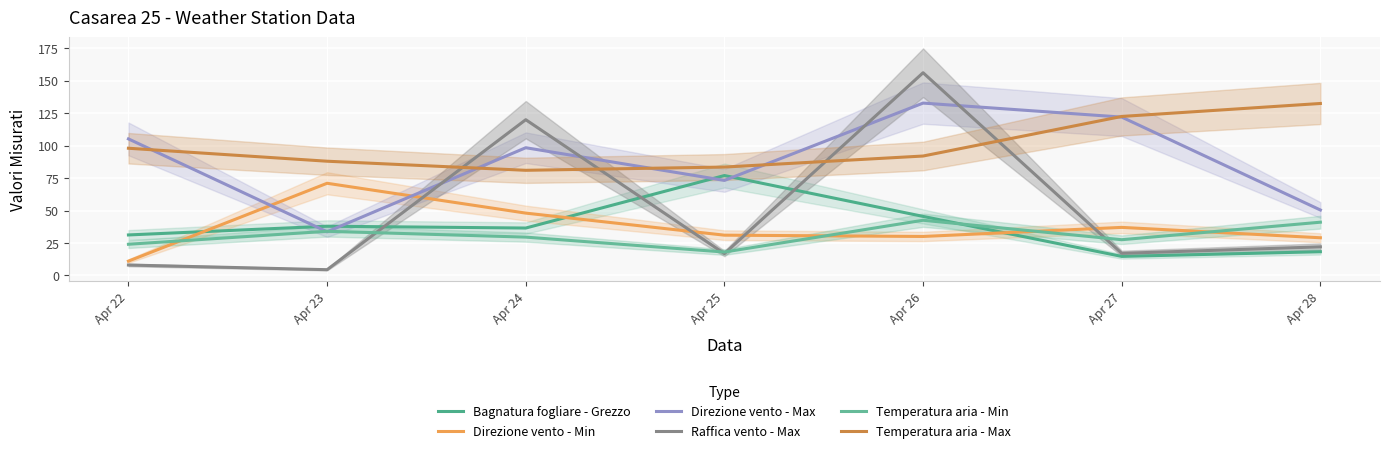

Reading left to right, extract all data points from this chart.

Bagnatura fogliare - Grezzo: 31.2	37.9	36.5	77.0	45.5	14.6	18.2
Direzione vento - Min: 11.0	71.0	48.0	31.0	30.0	37.0	29.0
Direzione vento - Max: 105.2	33.6	98.4	73.2	132.8	122.0	50.4
Raffica vento - Max: 8.0	4.4	120.0	16.8	156.2	17.0	22.0
Temperatura aria - Min: 24.0	34.0	29.5	18.0	42.5	27.5	41.0
Temperatura aria - Max: 98.0	88.0	81.0	83.5	92.0	122.5	132.5